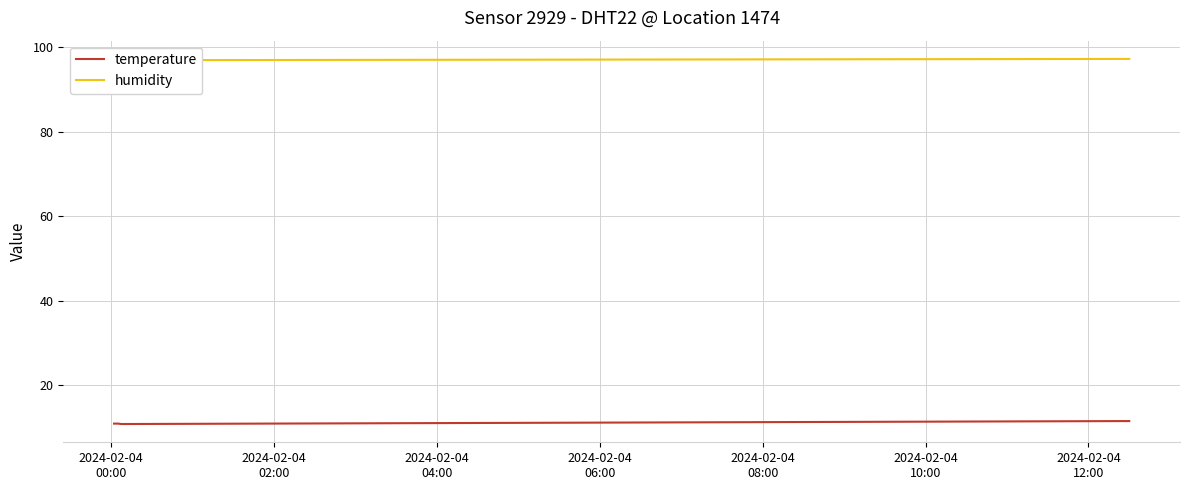

True or false: temperature and humidity intersect in this chart.

False